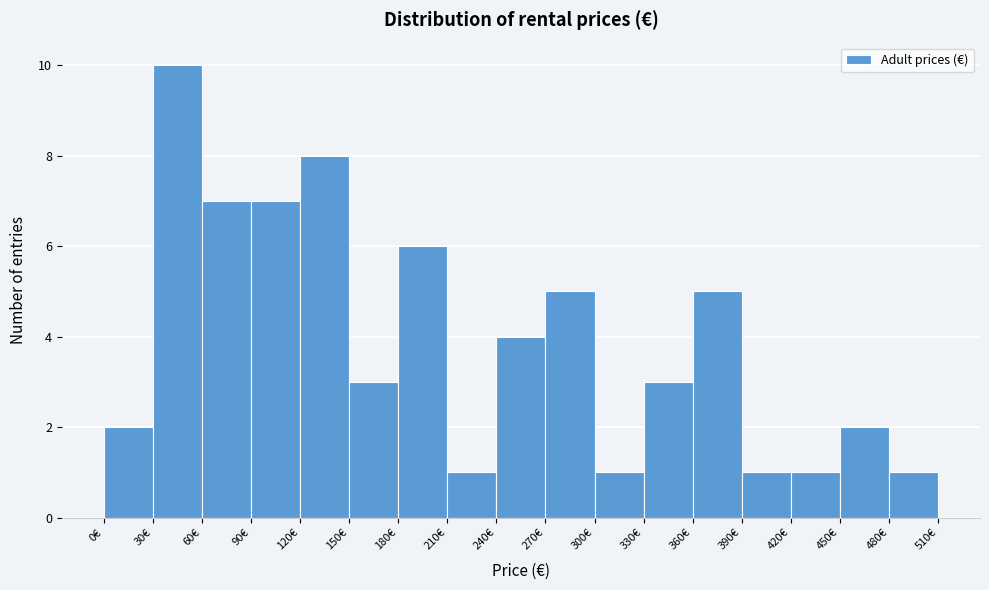

Over which range of the x-axis is the bar tallest?

30 to 60